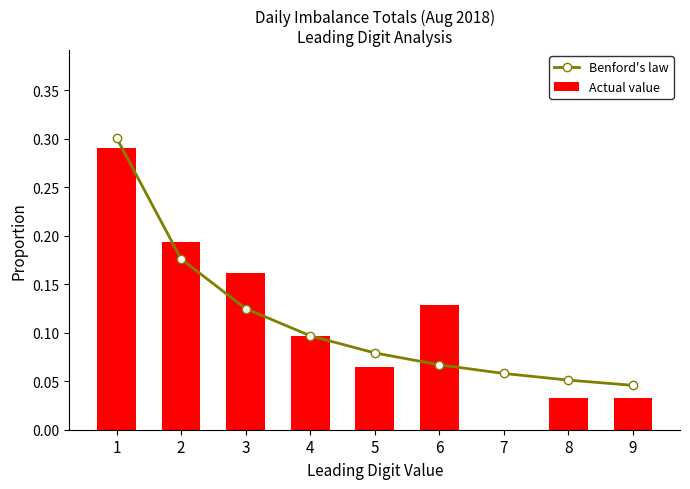

At which category is the sum across all series the highest?

1